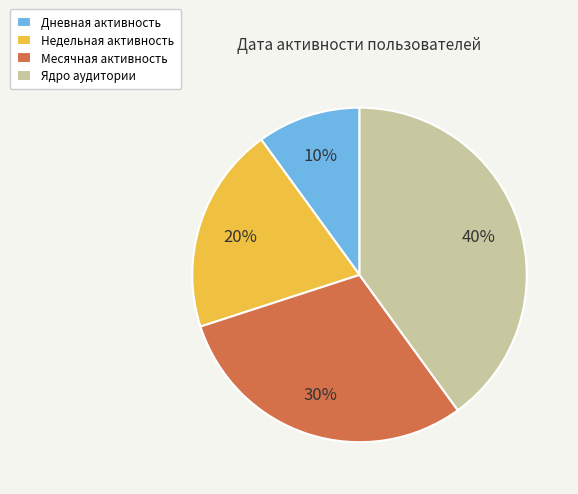

What percentage is the Месячная slice, to the nearest percent?

30%